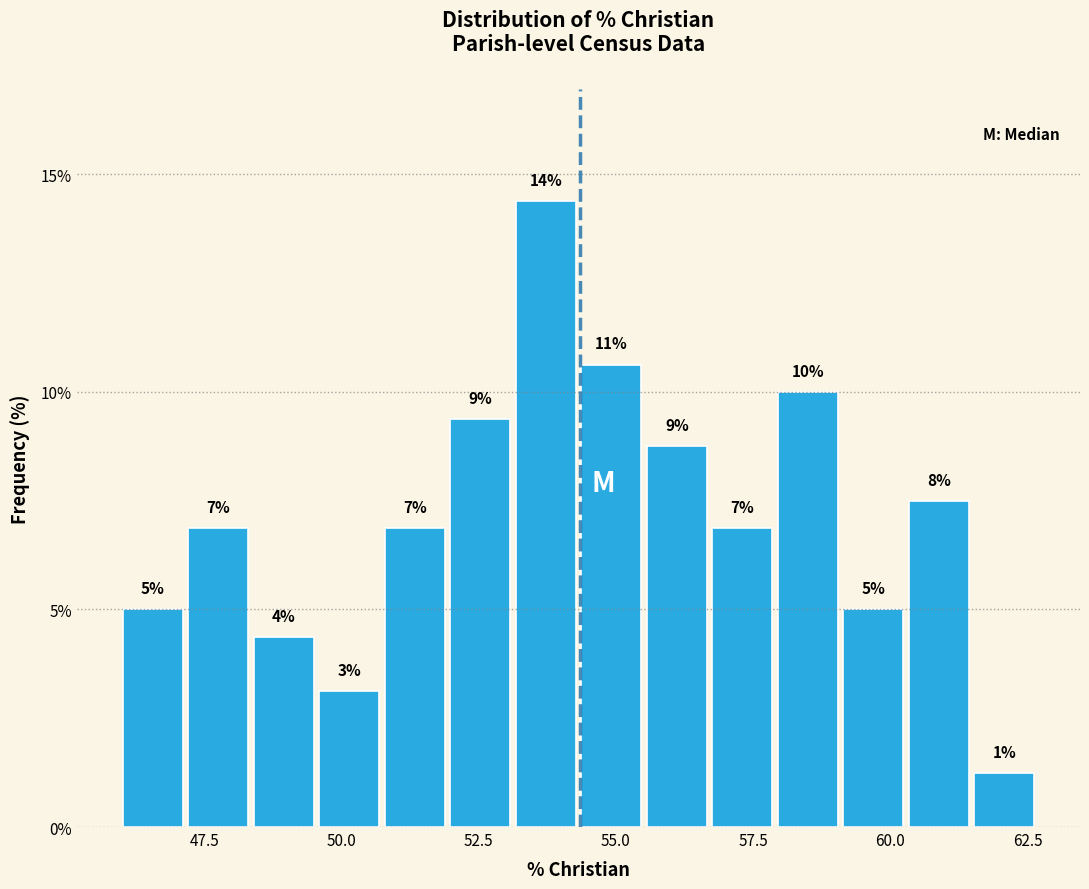

Around what value on the x-axis is the tallest bar? Give the approximate position of its centre, as read against the axis.

53.5